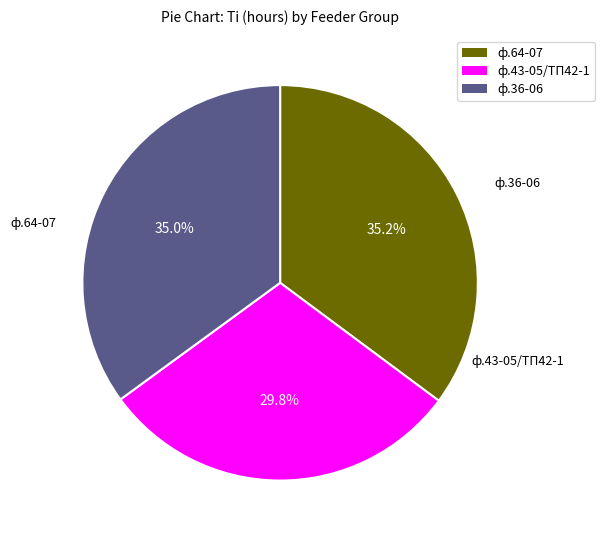

What percentage is NOT represented by ф.64-07?

64.8%